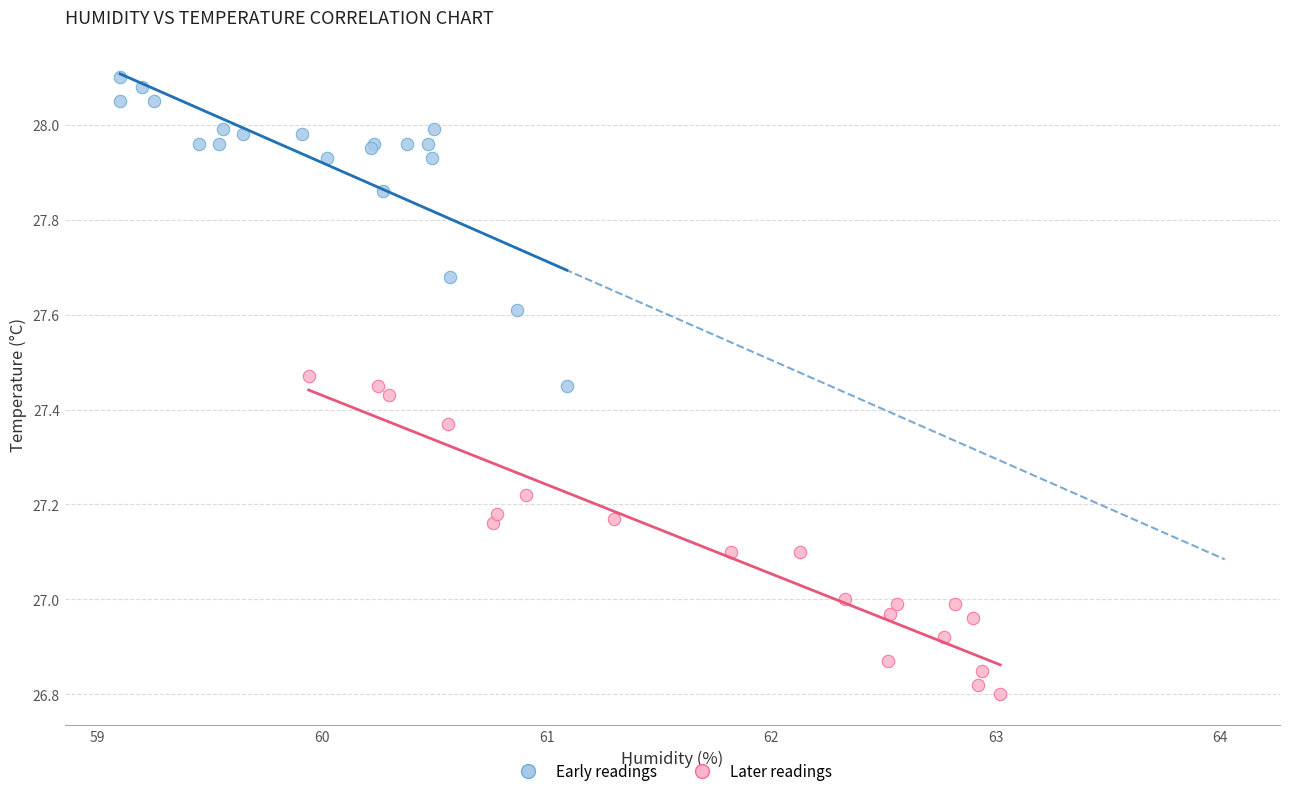

What are all the series names shown in the legend?

Early readings, Later readings